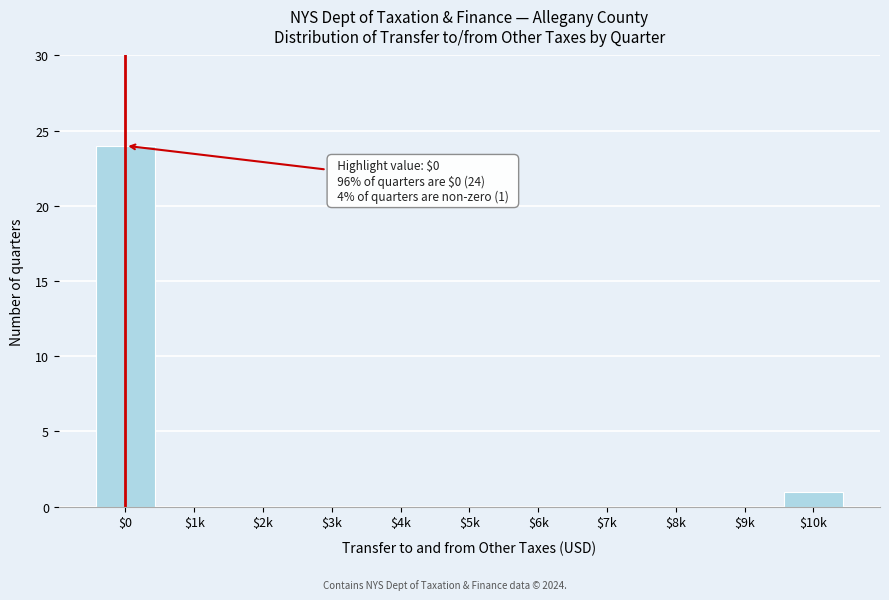

At which label is the value closest to 12?

$10k